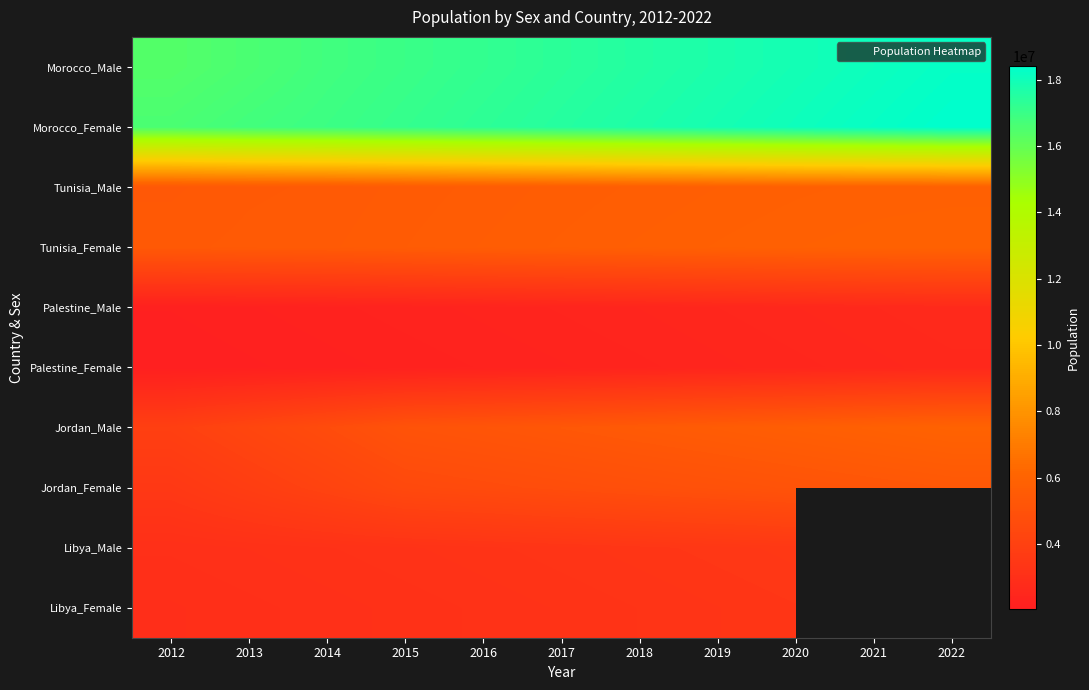

What is the minimum value for Morocco_Male?

16385013.0